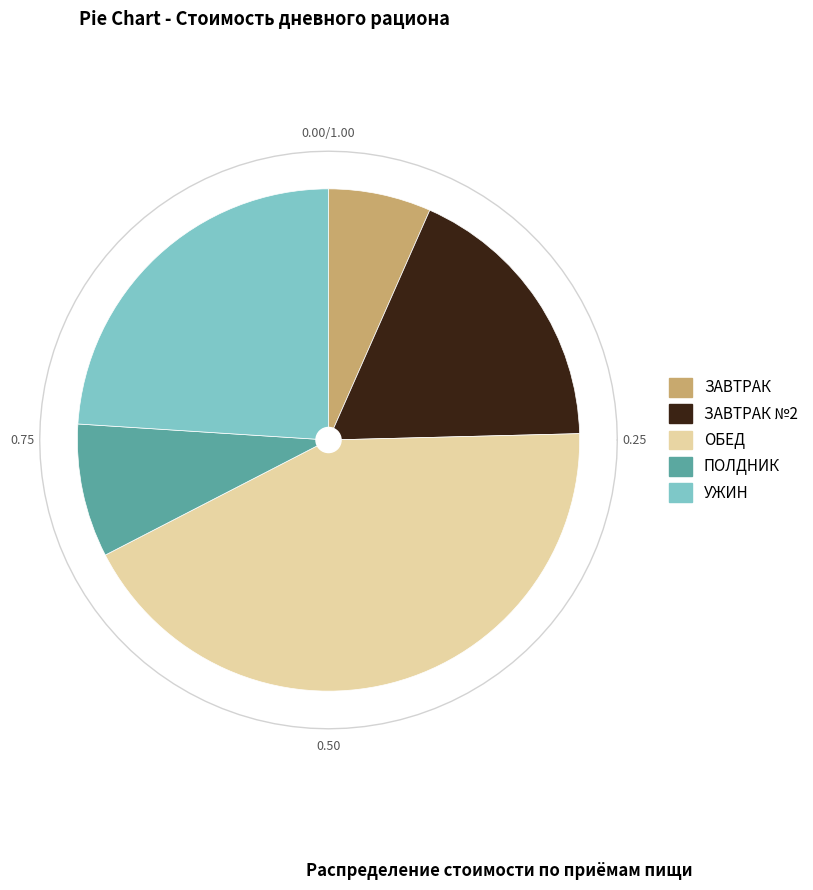

To the nearest percent, what portion does УЖИН represent?

24%